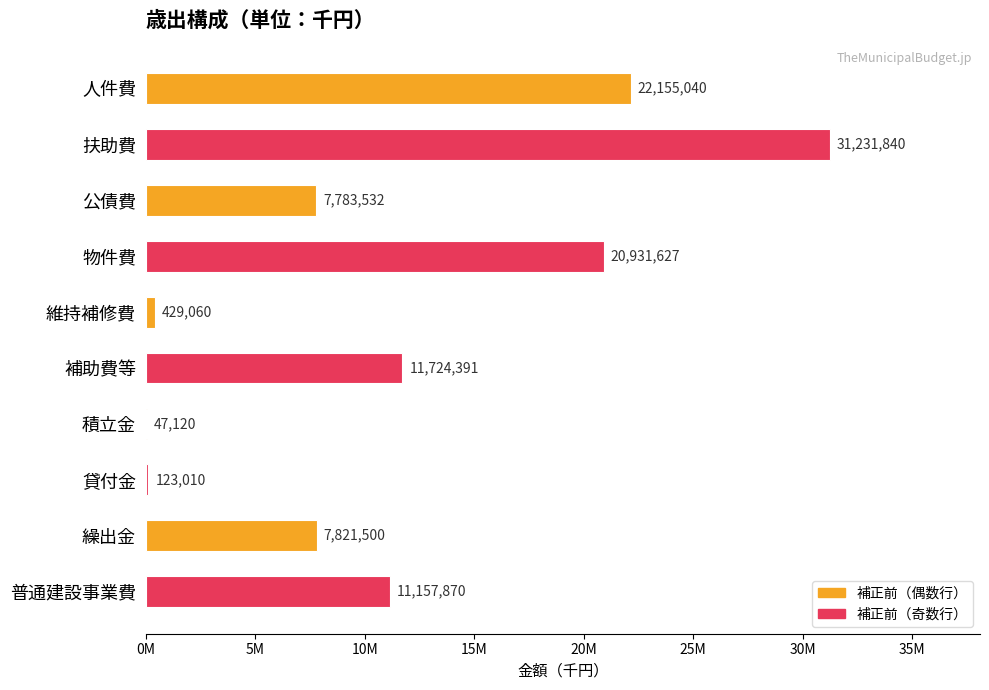

Does the chart contain stacked bars?

No